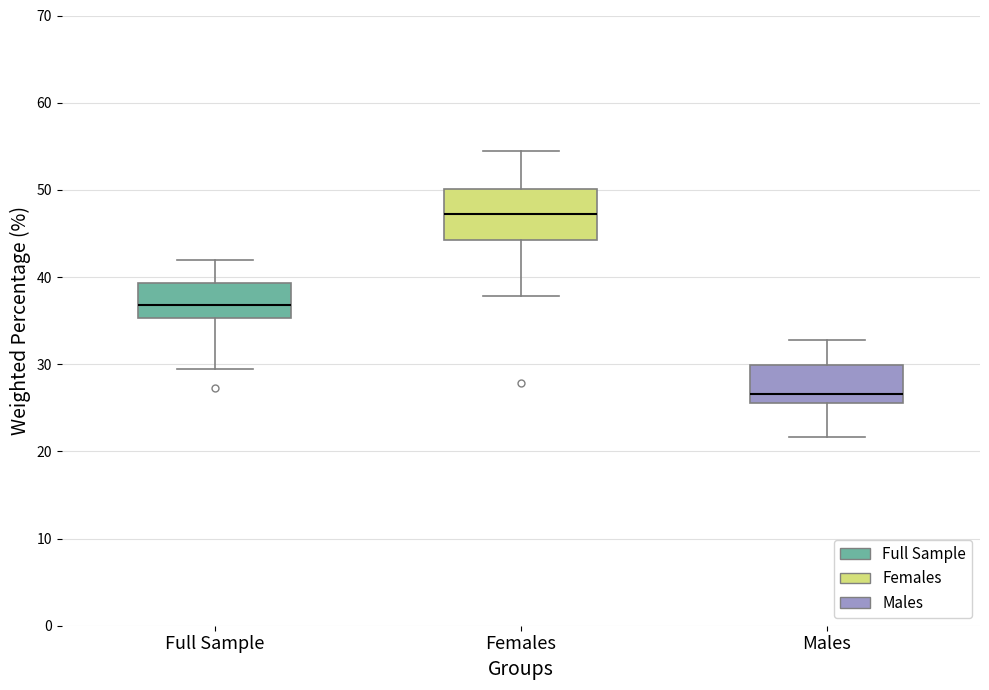

Reading left to right, transcribe this box plot: for each box, give where its median line is, the range the box spans, and where its two whiskers end, as read against the y-axis. The values are not printed on the chart, so give them approximately, as read against the axis.

Full Sample: median 37, box 35 to 39, whiskers 30 to 42
Females: median 47, box 44 to 50, whiskers 38 to 54
Males: median 27, box 26 to 30, whiskers 22 to 33